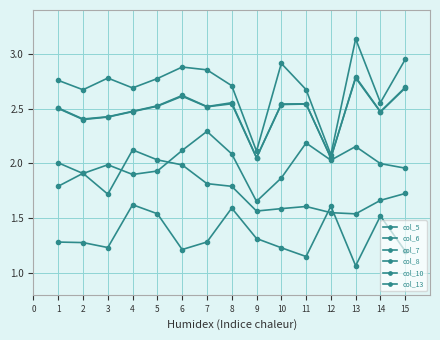

In col_10, how many points are higher than both neighbors (excluding endpoints)?

3